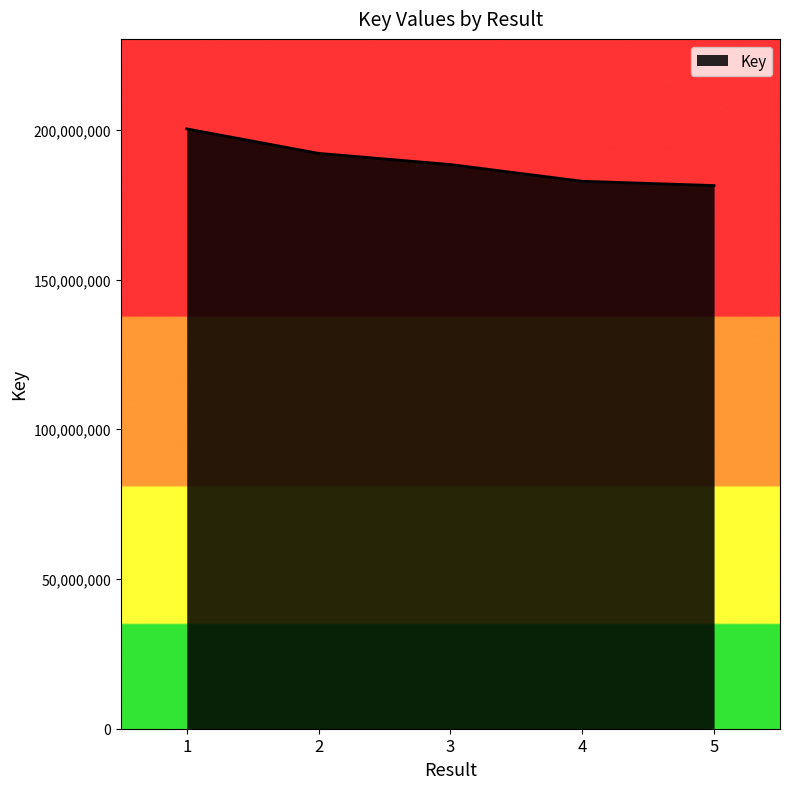

What is the sum of the values at 1 and 3?

388696536